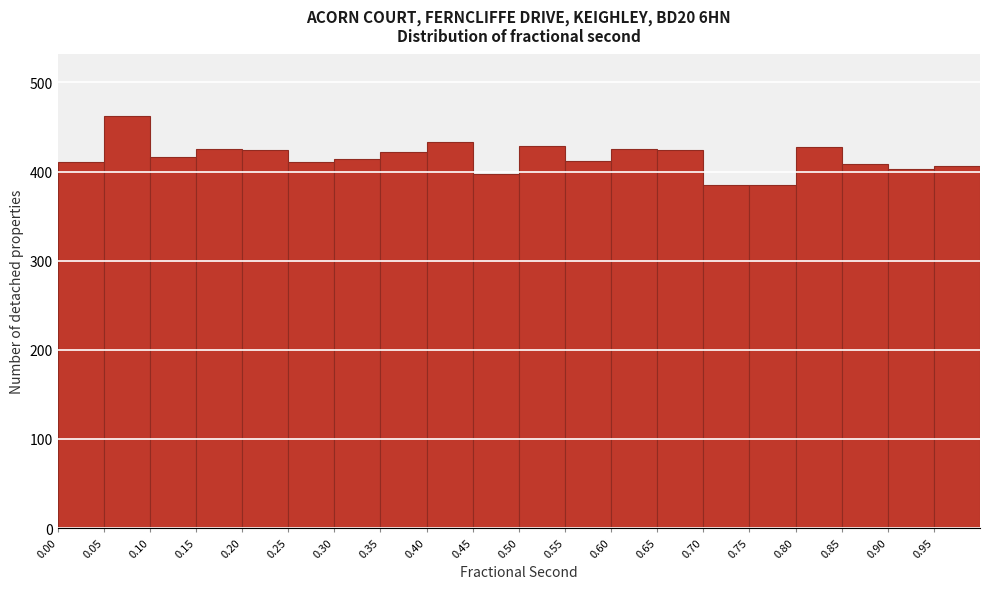

Reading left to right, transcribe this chart: for each bar, give the range it covers on the x-axis and its height. The values are not printed on the chart, so give them approximately, as read against the axis.

0.00 to 0.05: 410
0.05 to 0.10: 460
0.10 to 0.15: 420
0.15 to 0.20: 430
0.20 to 0.25: 420
0.25 to 0.30: 410
0.30 to 0.35: 410
0.35 to 0.40: 420
0.40 to 0.45: 430
0.45 to 0.50: 400
0.50 to 0.55: 430
0.55 to 0.60: 410
0.60 to 0.65: 430
0.65 to 0.70: 420
0.70 to 0.75: 390
0.75 to 0.80: 390
0.80 to 0.85: 430
0.85 to 0.90: 410
0.90 to 0.95: 400
0.95 to 1.00: 410